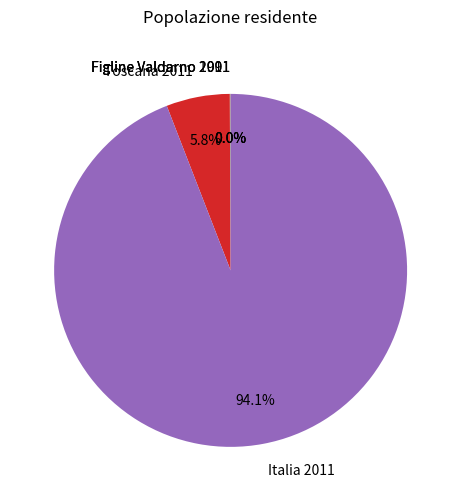

Which slice is the largest?

Italia 2011